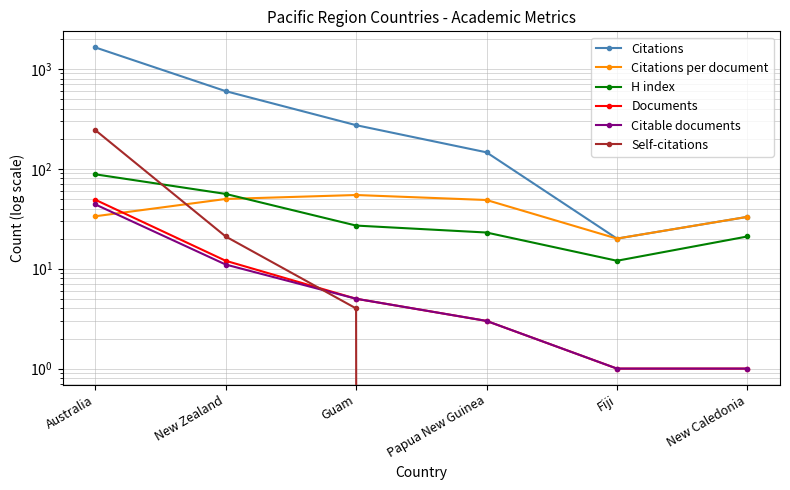

How many distinct data groups are displayed?

6